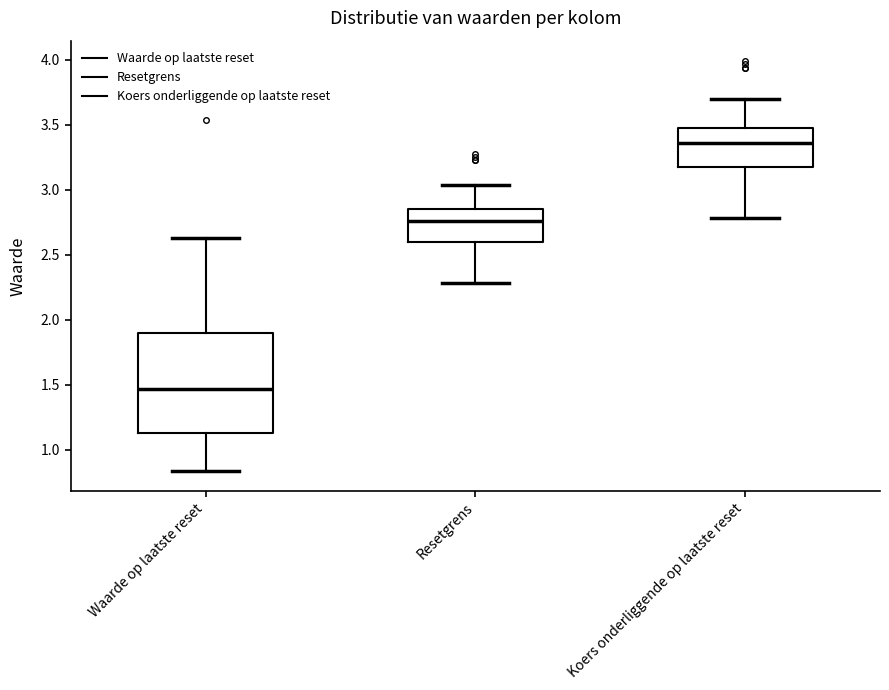

Reading left to right, read every box against the y-axis: the position of its median line, the range the box covers, and the ends of its whiskers. The values are not printed on the chart, so give them approximately, as read against the axis.

Waarde op laatste reset: median 1.45, box 1.15 to 1.90, whiskers 0.85 to 2.65
Resetgrens: median 2.75, box 2.60 to 2.85, whiskers 2.30 to 3.05
Koers onderliggende op laatste reset: median 3.35, box 3.15 to 3.45, whiskers 2.80 to 3.70